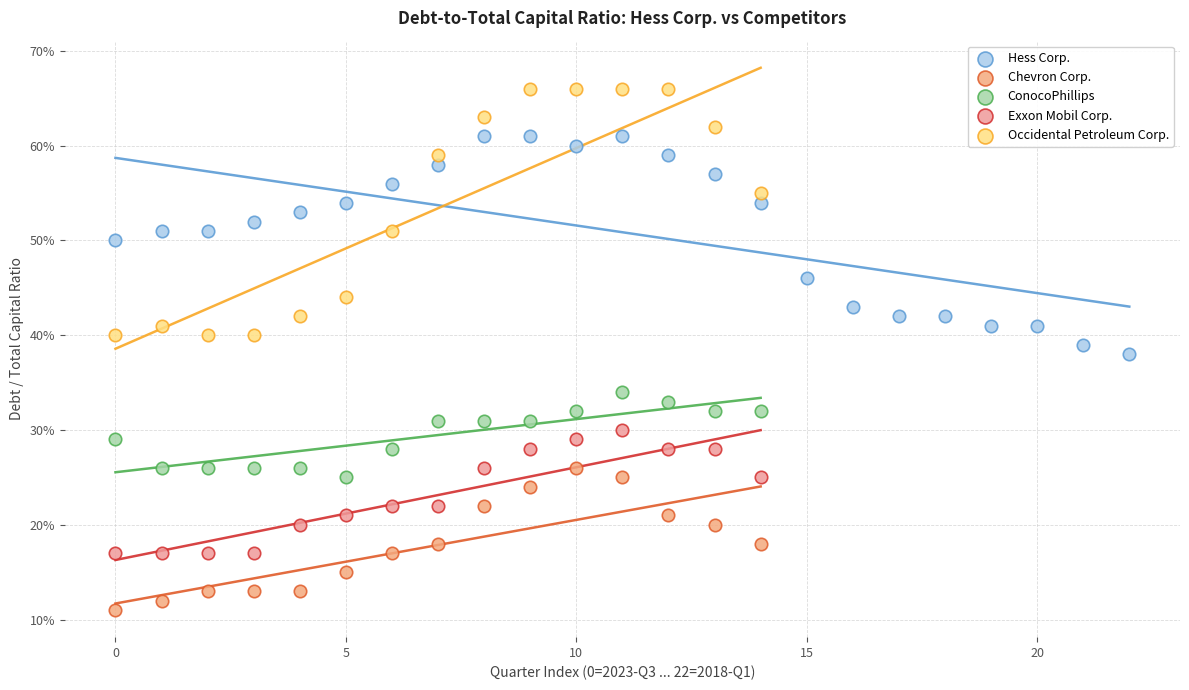

Which series reaches the maximum Y coordinate?

Occidental Petroleum Corp.